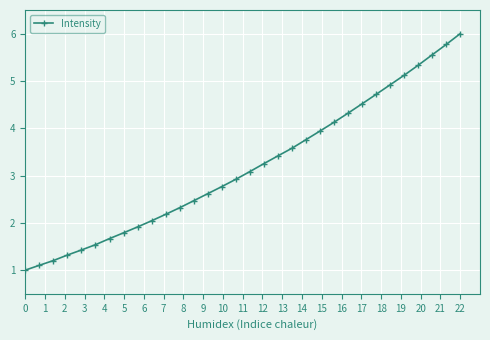

How many lines are shown in the chart?

1